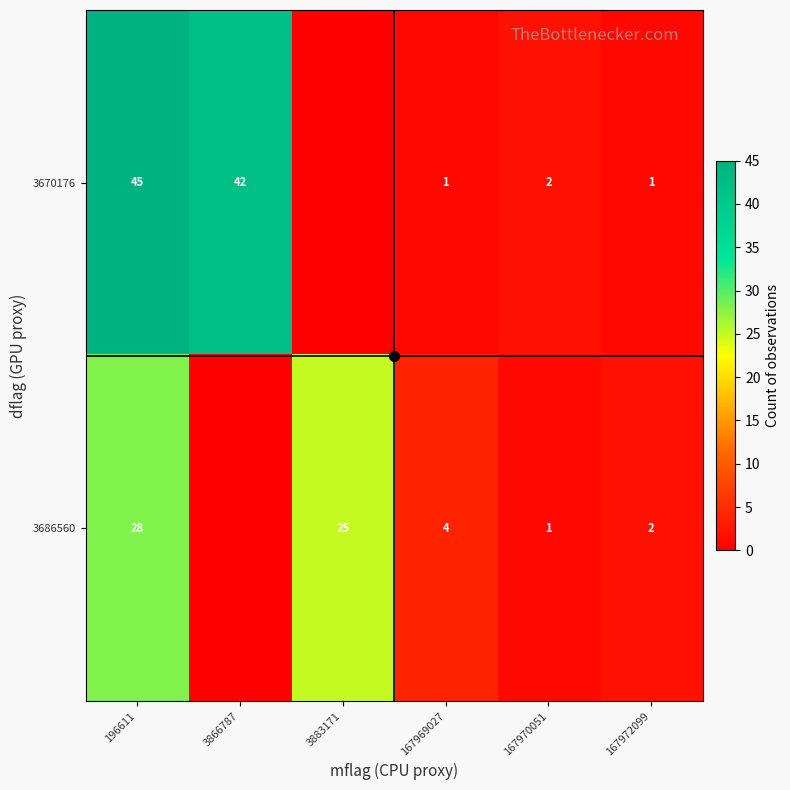

Which label corresponds to the largest value in the chart?

196611